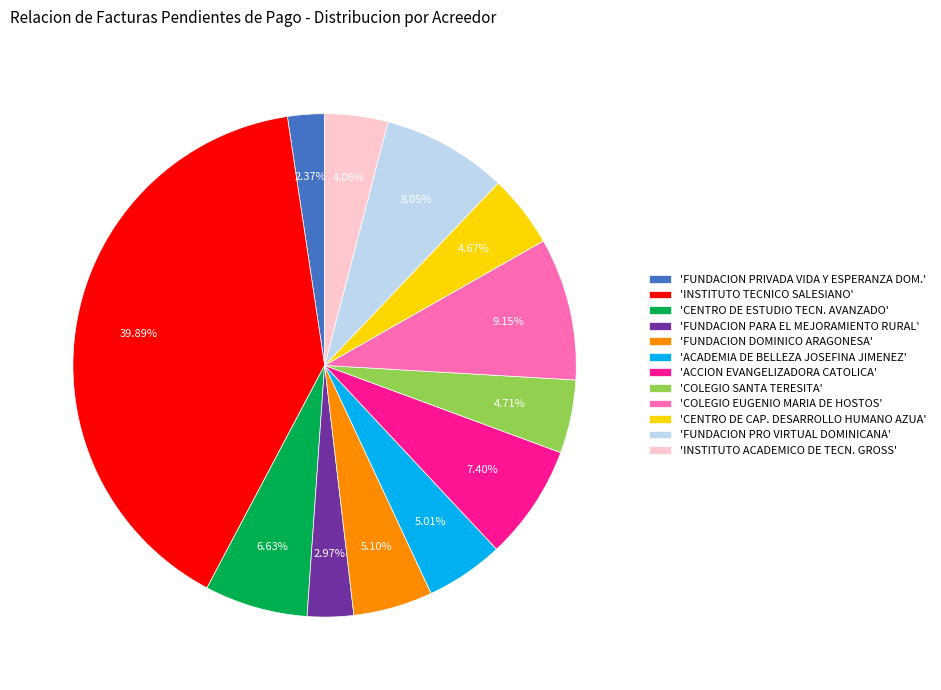

Approximately how many times larger is the value at 'ACCION EVANGELIZADORA CATOLICA' compared to 'CENTRO DE ESTUDIO TECN. AVANZADO'?

1.1